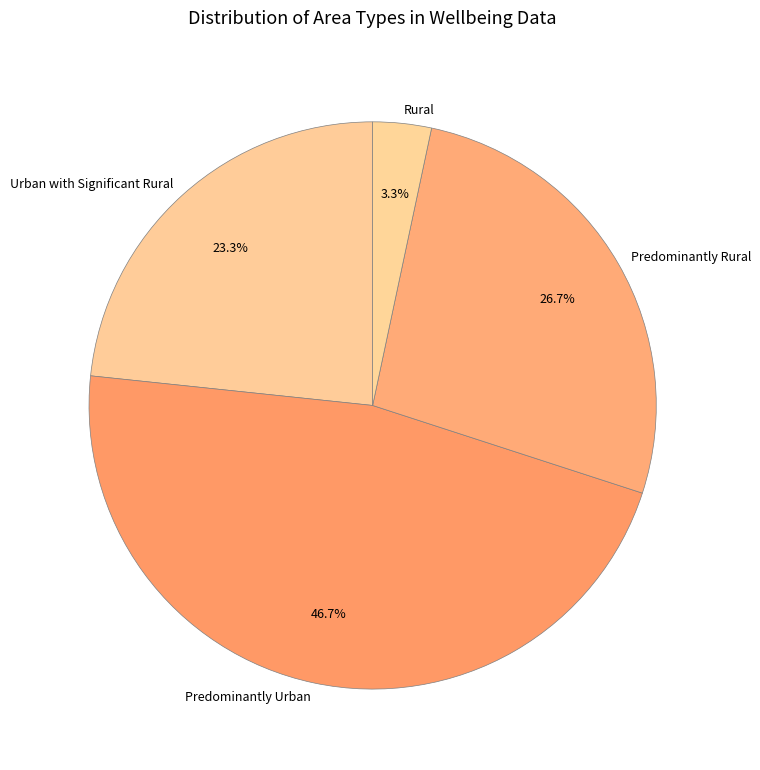

What is the ratio of the value at Urban with Significant Rural to the value at Predominantly Rural?

0.9